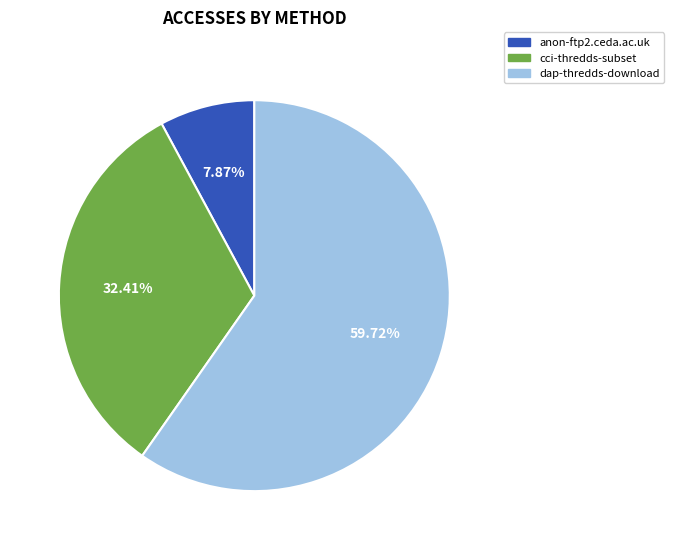

The dap-thredds-download slice represents 46% of the pie. True or false?

False